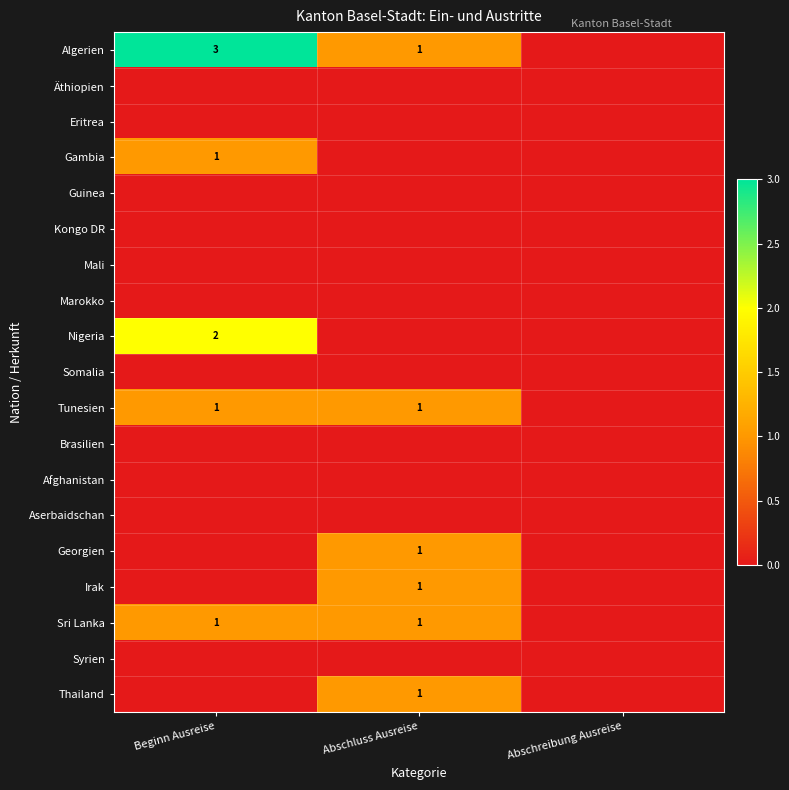

Count the Sri Lanka values in the range 0 to 1.

3